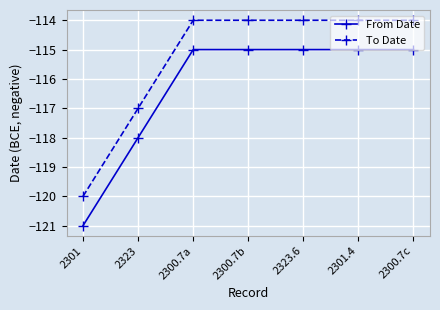

What is the label of the 7th point from the left?

2300.7c